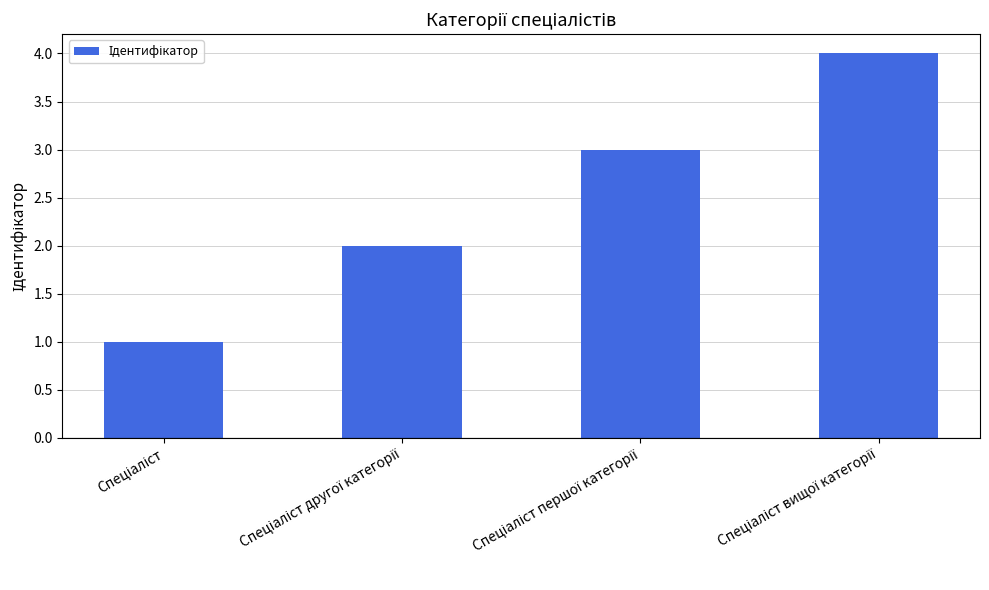

What is the difference between the maximum and minimum values?

3